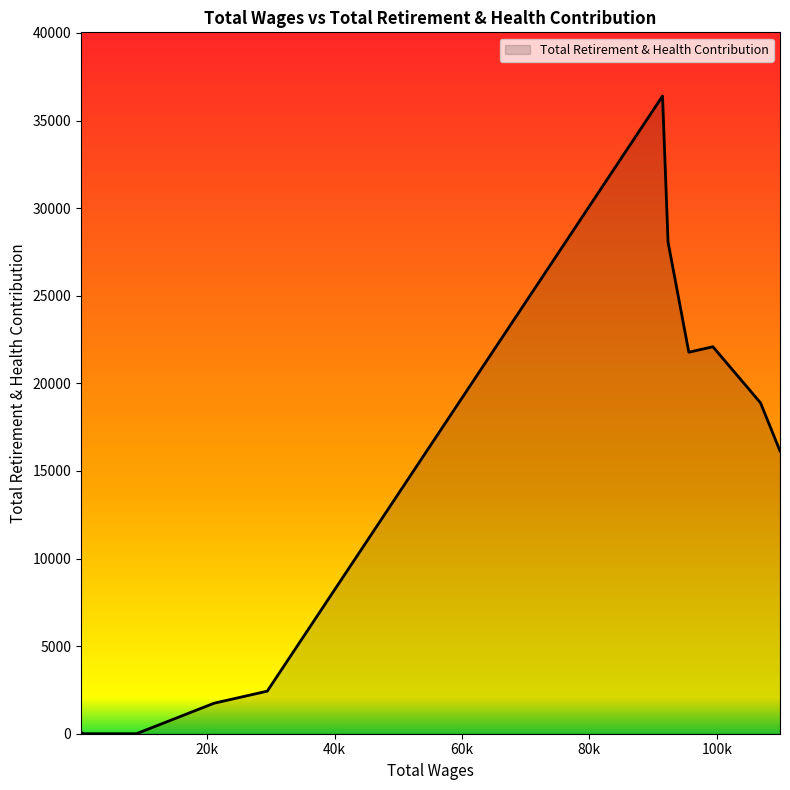

What is the difference between the maximum and minimum values?

36394